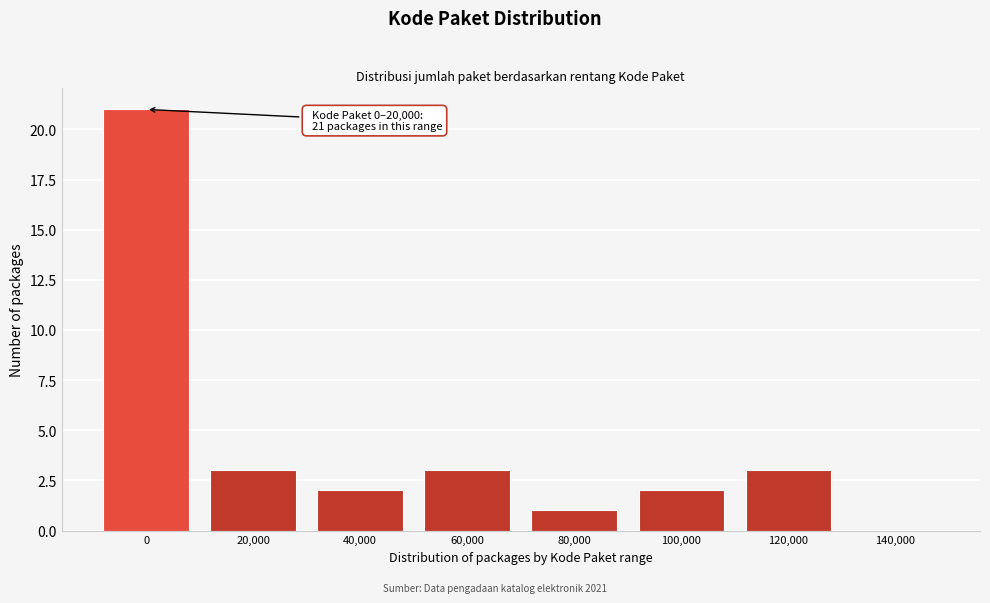

Reading left to right, what are all the values shown in this chart?

0=21	20,000=3	40,000=2	60,000=3	80,000=1	100,000=2	120,000=3	140,000=0